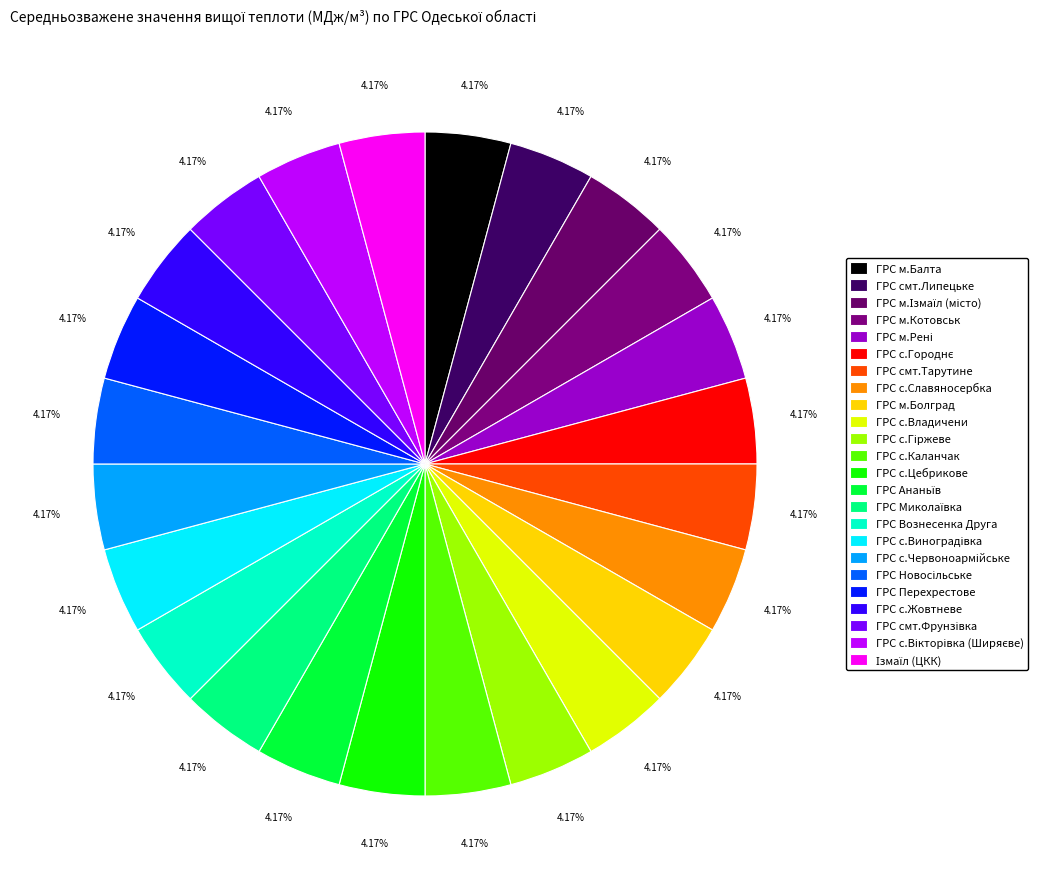

Which has a higher value, ГРС м.Балта or ГРС м.Ізмаїл (місто)?

ГРС м.Балта